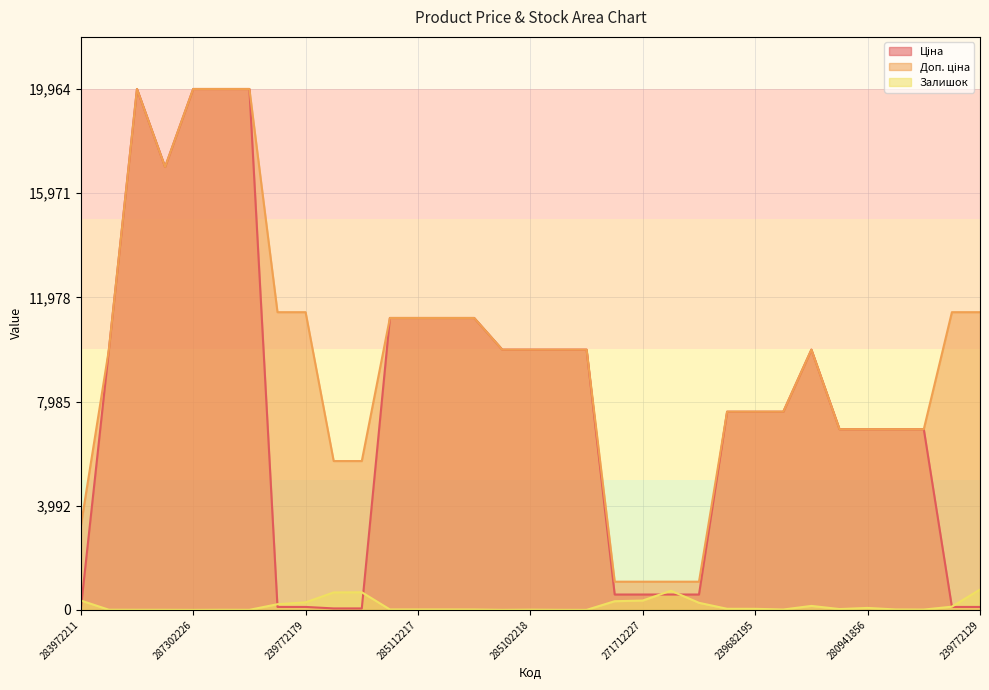

What is the maximum value for Доп. ціна?

19964.2